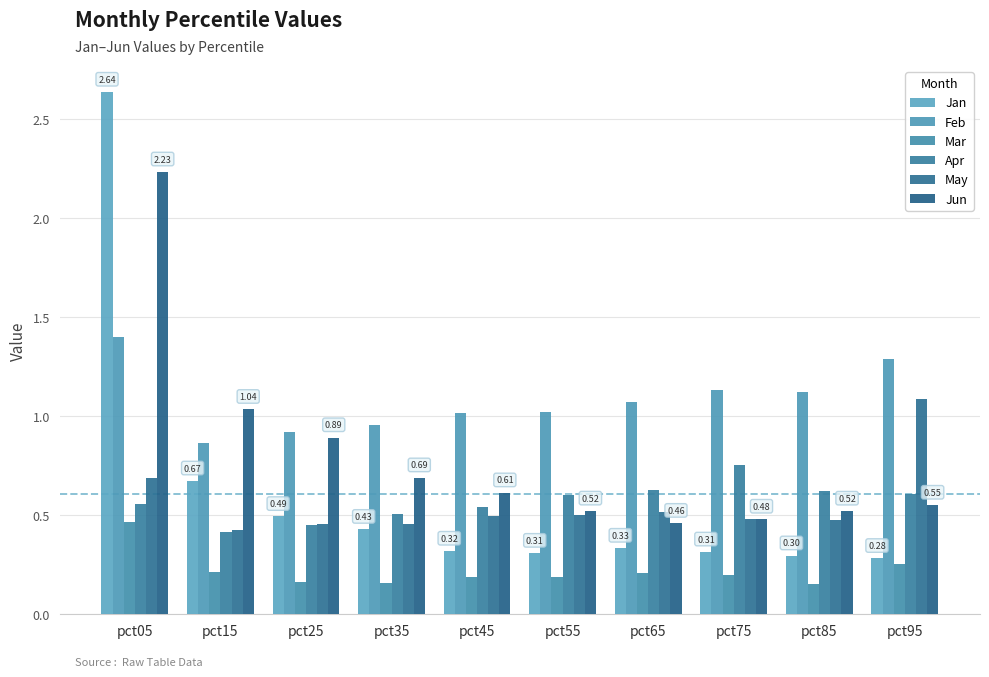

Reading left to right, extract all data points from this chart.

Jan: 2.6	0.7	0.5	0.4	0.3	0.3	0.3	0.3	0.3	0.3
Feb: 1.4	0.9	0.9	1.0	1.0	1.0	1.1	1.1	1.1	1.3
Mar: 0.5	0.2	0.2	0.2	0.2	0.2	0.2	0.2	0.2	0.3
Apr: 0.6	0.4	0.5	0.5	0.5	0.6	0.6	0.8	0.6	0.6
May: 0.7	0.4	0.5	0.5	0.5	0.5	0.5	0.5	0.5	1.1
Jun: 2.2	1.0	0.9	0.7	0.6	0.5	0.5	0.5	0.5	0.6